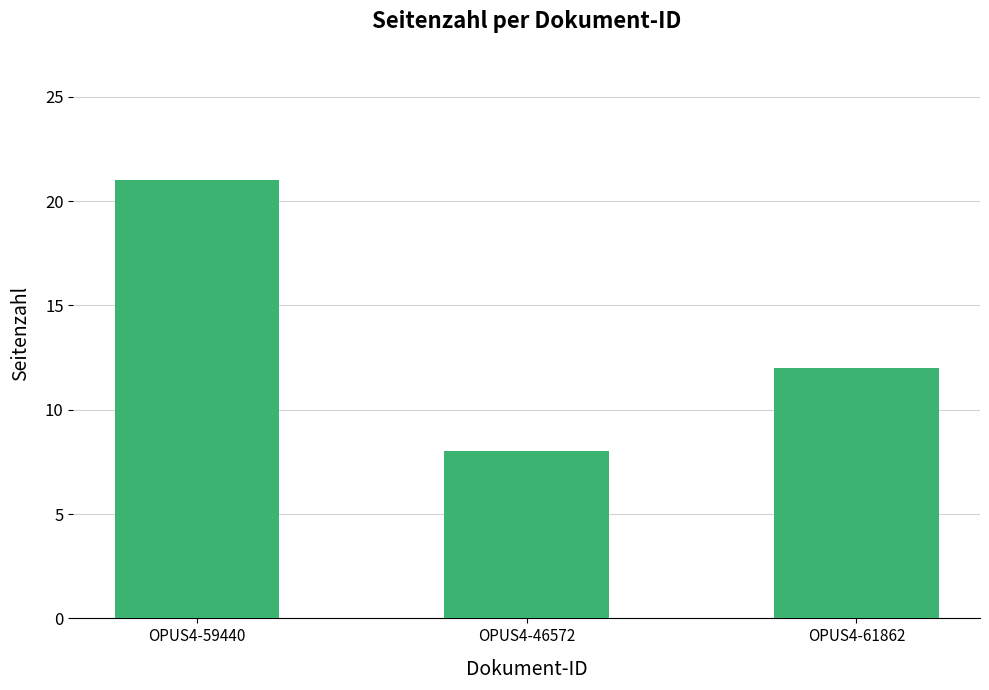

Reading right to left, what are all the values shown in this chart?

12	8	21